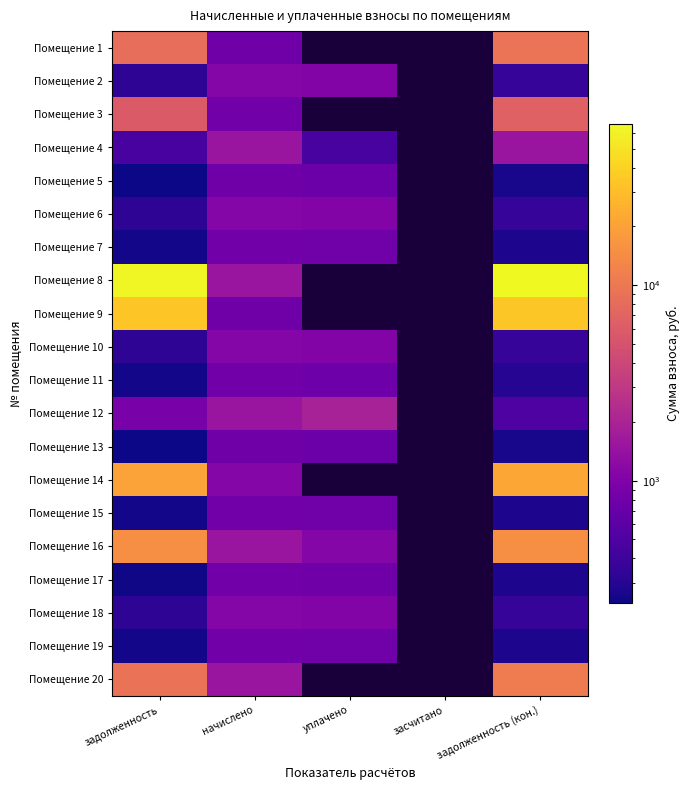

The Помещение 11 series shows 82.6 at задолженность. True or false?

False